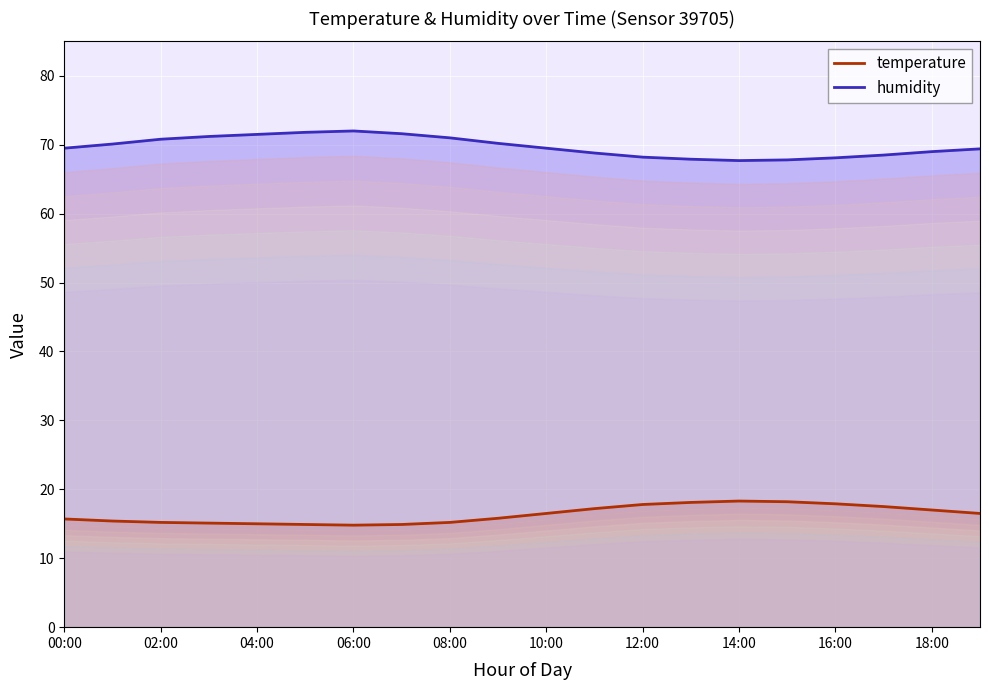

Reading left to right, extract all data points from this chart.

temperature: 00:00=15.7	01:00=15.4	02:00=15.2	03:00=15.1	04:00=15.0	05:00=14.9	06:00=14.8	07:00=14.9	08:00=15.2	09:00=15.8	10:00=16.5	11:00=17.2	12:00=17.8	13:00=18.1	14:00=18.3	15:00=18.2	16:00=17.9	17:00=17.5	18:00=17.0	19:00=16.5
humidity: 00:00=69.5	01:00=70.1	02:00=70.8	03:00=71.2	04:00=71.5	05:00=71.8	06:00=72.0	07:00=71.6	08:00=71.0	09:00=70.2	10:00=69.5	11:00=68.8	12:00=68.2	13:00=67.9	14:00=67.7	15:00=67.8	16:00=68.1	17:00=68.5	18:00=69.0	19:00=69.4